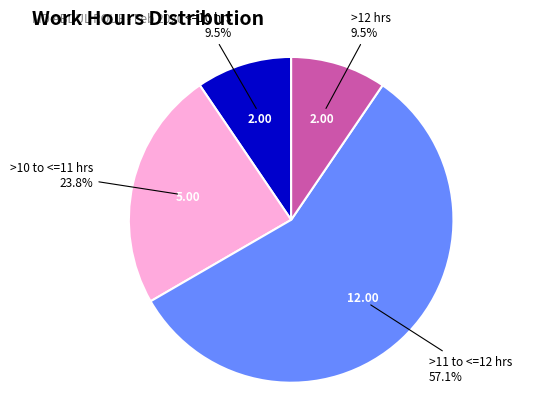

Does any single category account for the majority?

Yes